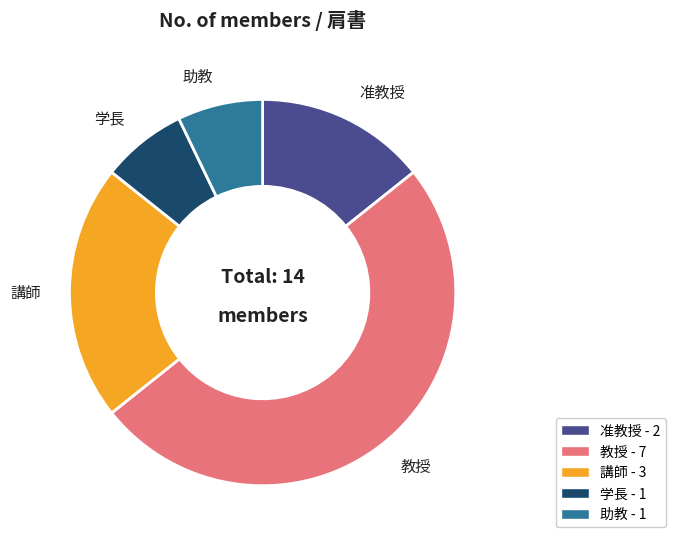

The 助教 slice represents 18% of the pie. True or false?

False